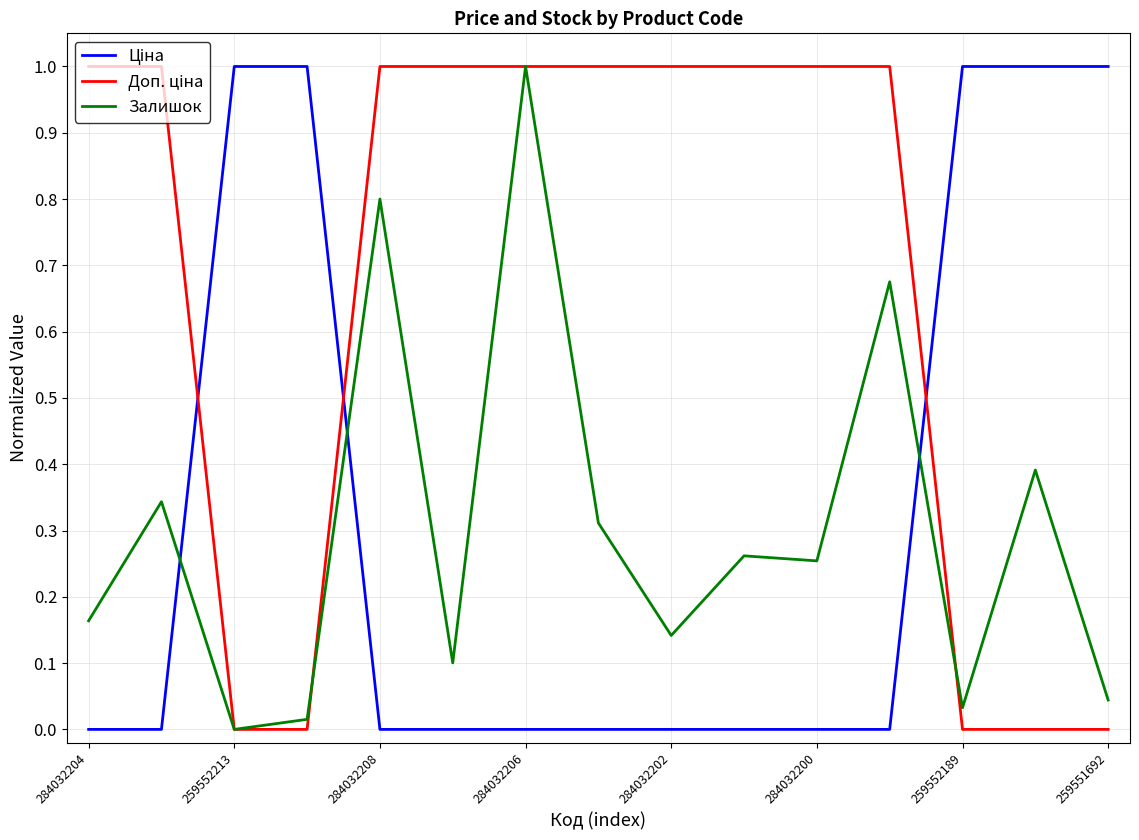

How many times do Доп. ціна and Ціна cross each other?

3